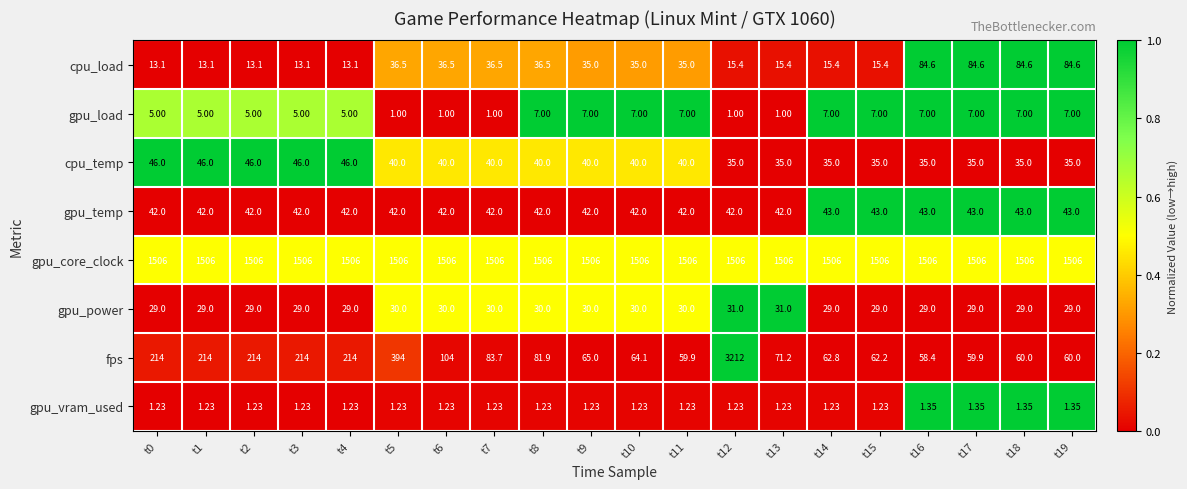

At t6, list the series in order from smallest to largest.

gpu_load, gpu_vram_used, gpu_power, cpu_load, cpu_temp, gpu_temp, fps, gpu_core_clock